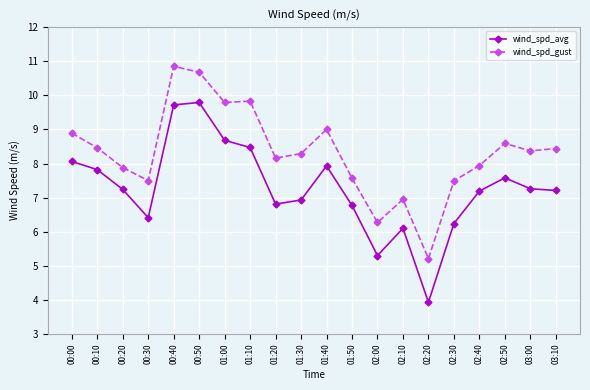

Which category has the lowest value in the wind_spd_gust series?

02:20